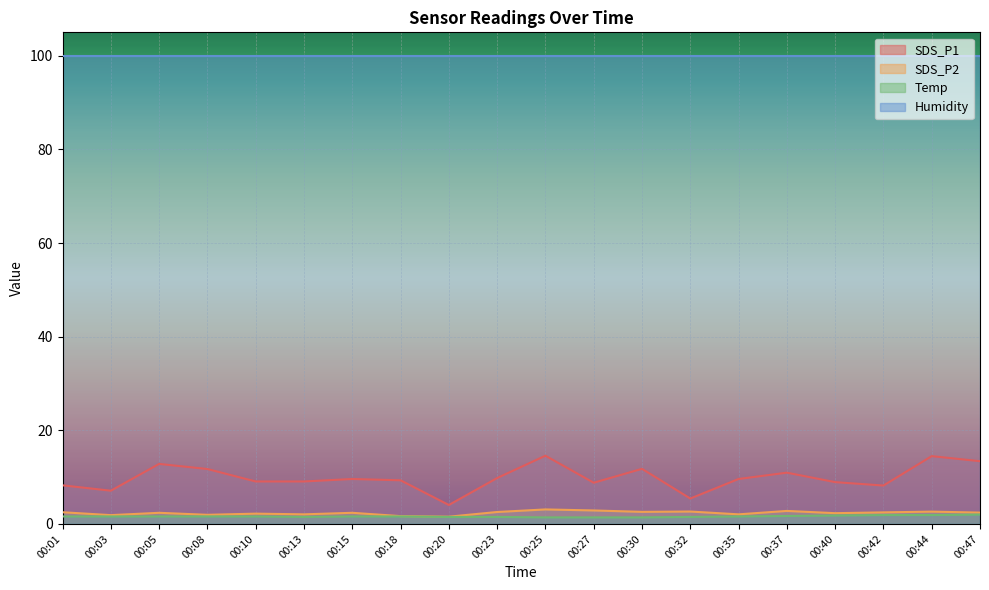

The value of Temp at 00:42 is 0.6. True or false?

False